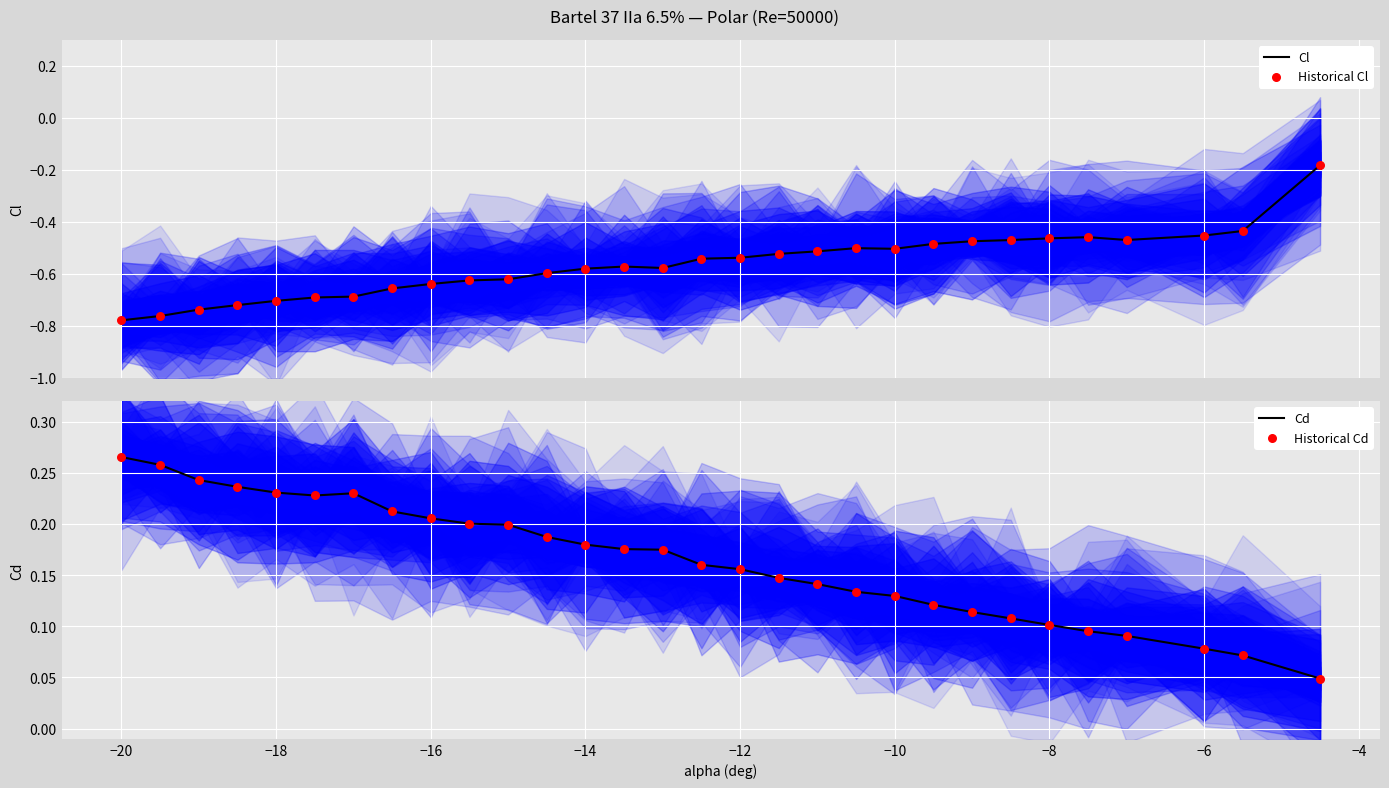

Is the value of Cl at 25 greater than the value of Historical Cd at 17?

No